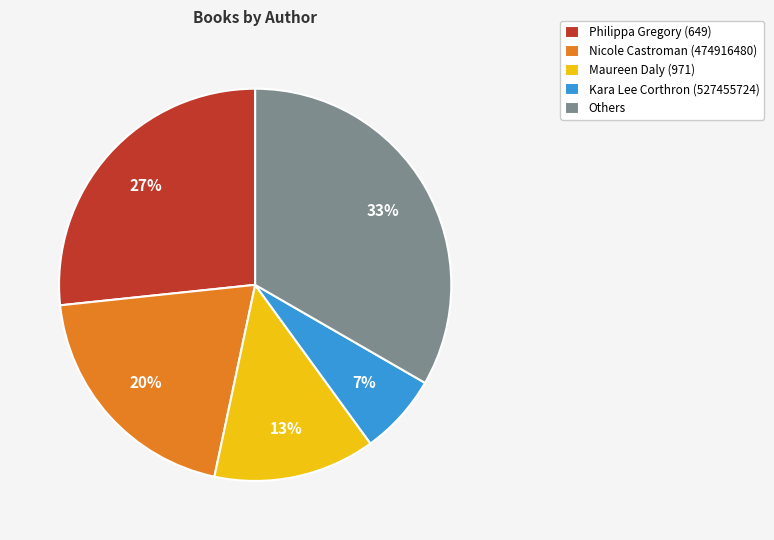

How many segments does this pie chart have?

5